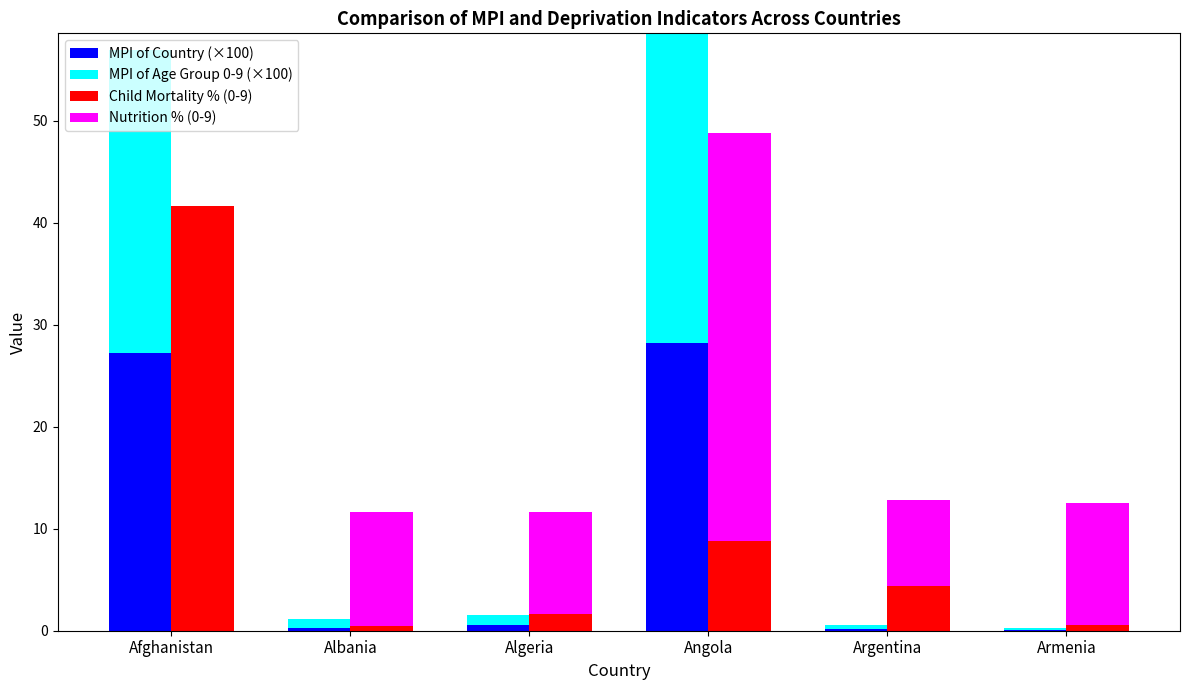

At how many categories does at least one series exceed 11?

4